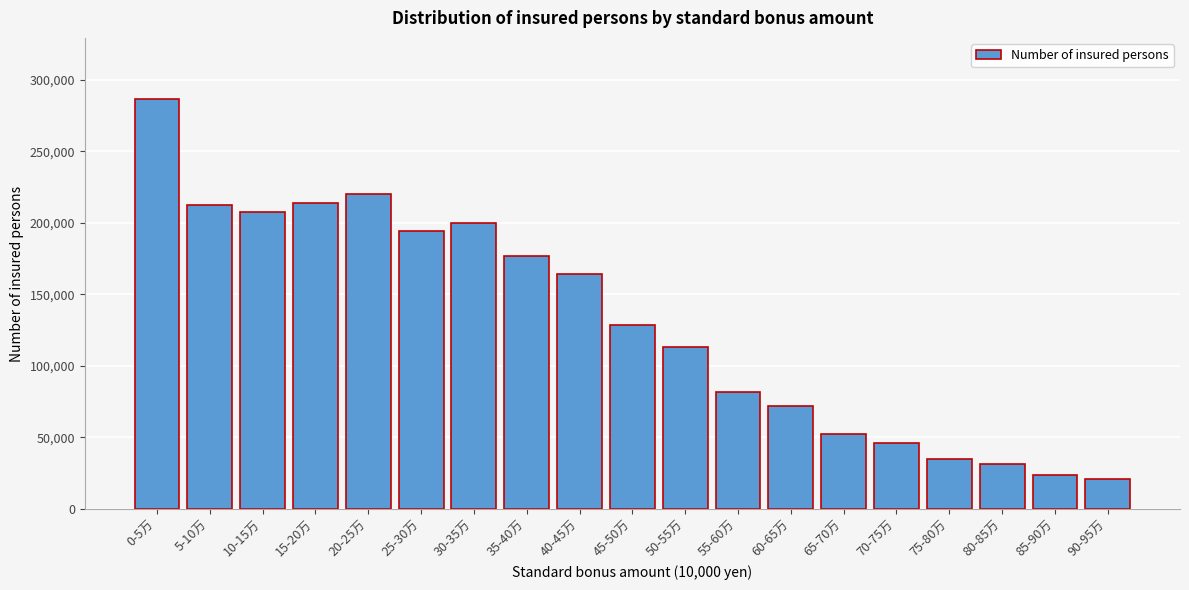

At which label is the value closest to 153570?

40-45万